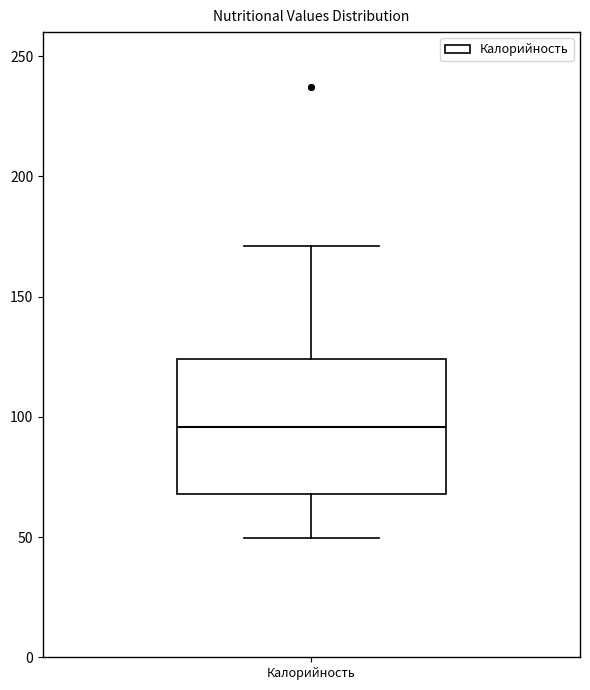

Where does the upper whisker of the box for Калорийность end on the y-axis? The values are not printed on the chart, so give them approximately, as read against the axis.

170